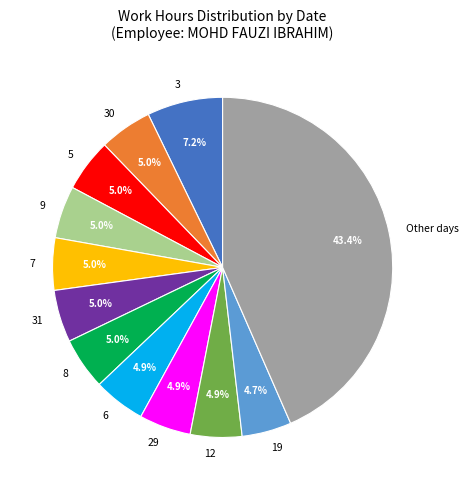

Count the number of slices in the pie.

12